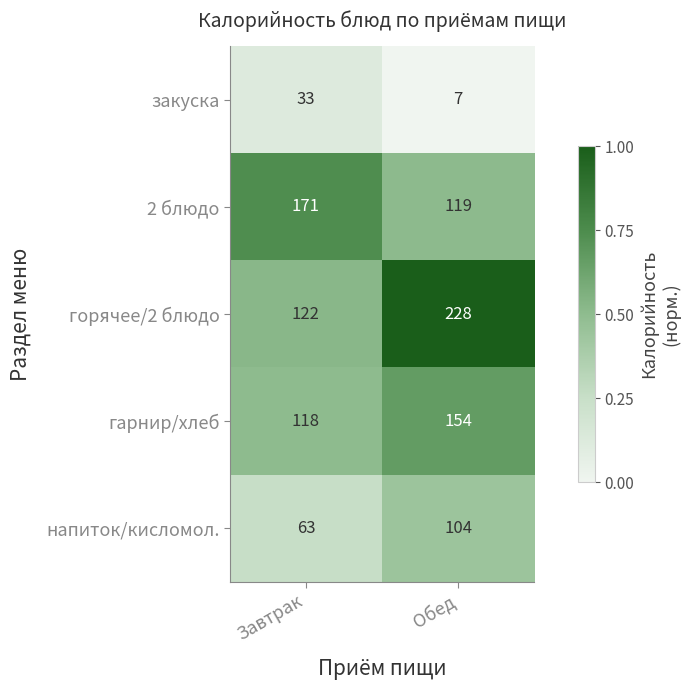

Rank the series at Обед from lowest to highest value.

закуска, напиток/кисломол., 2 блюдо, гарнир/хлеб, горячее/2 блюдо